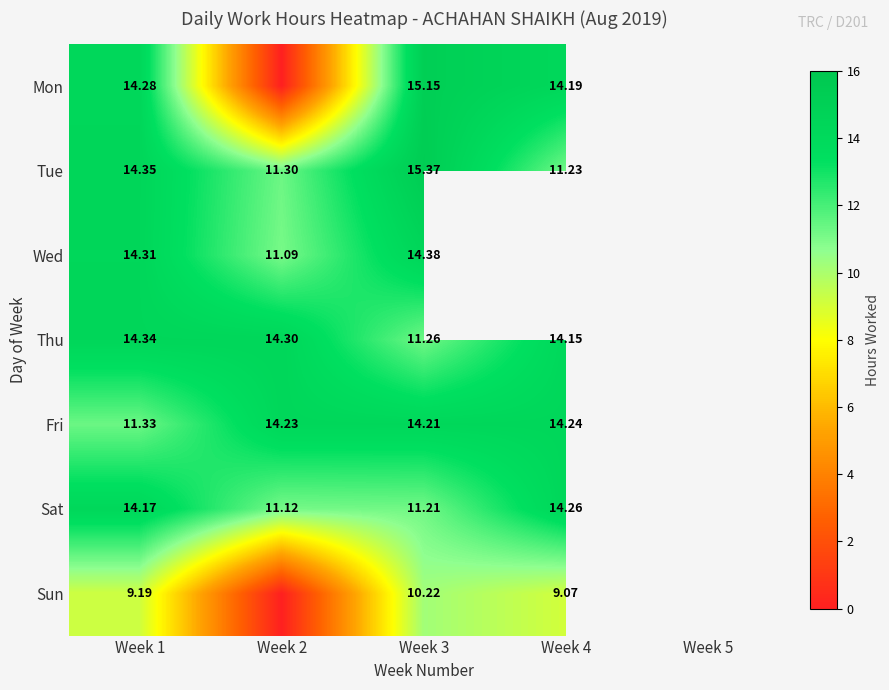

List the labels in order of Sun value, largest first.

Week 3, Week 1, Week 4, Week 5, Week 2